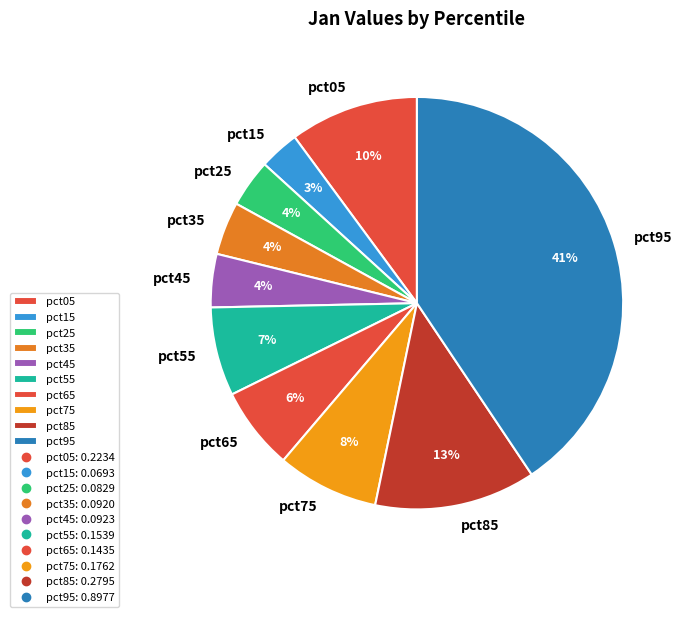

Combined, do pct25 and pct05 account for over 50%?

No